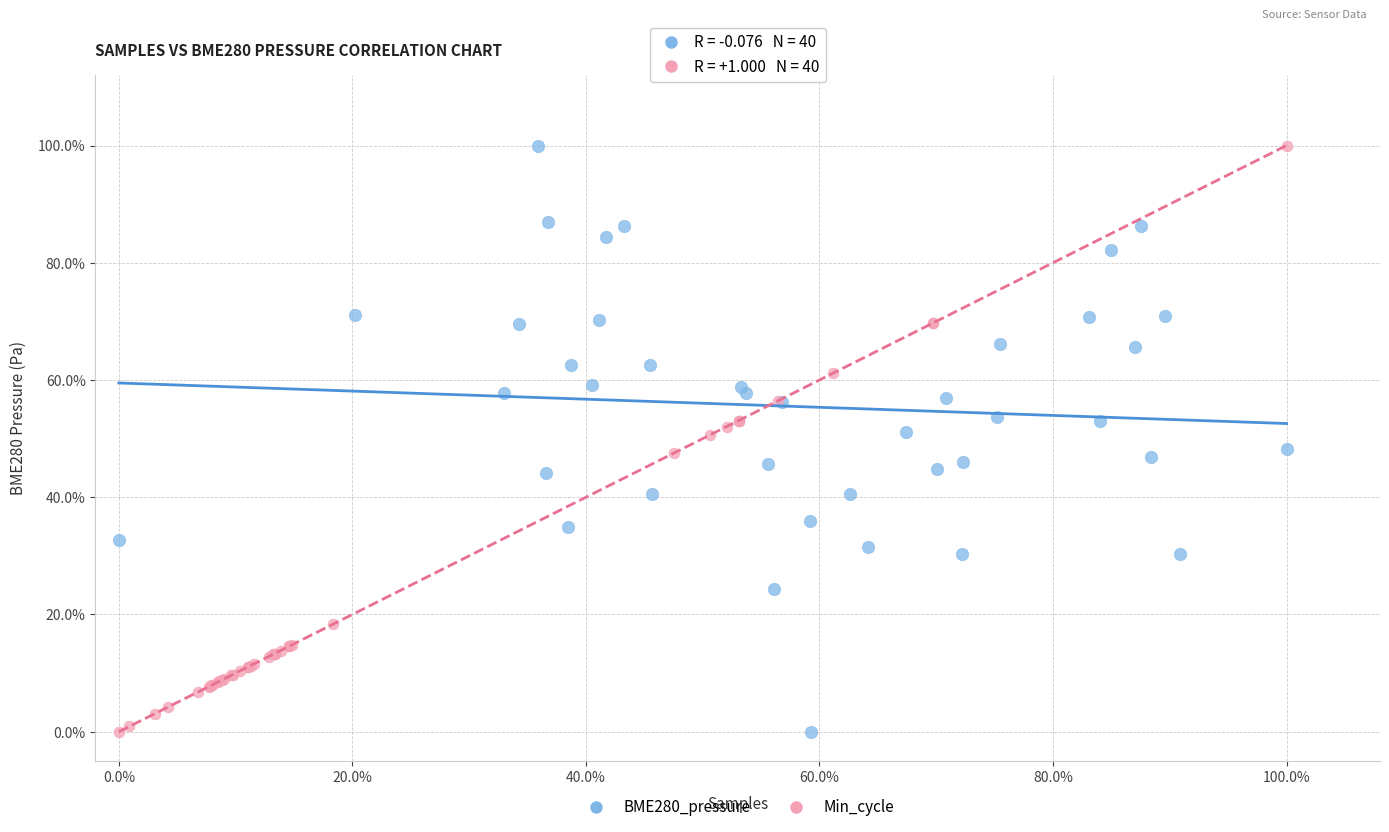

What are all the series names shown in the legend?

BME280_pressure, Min_cycle